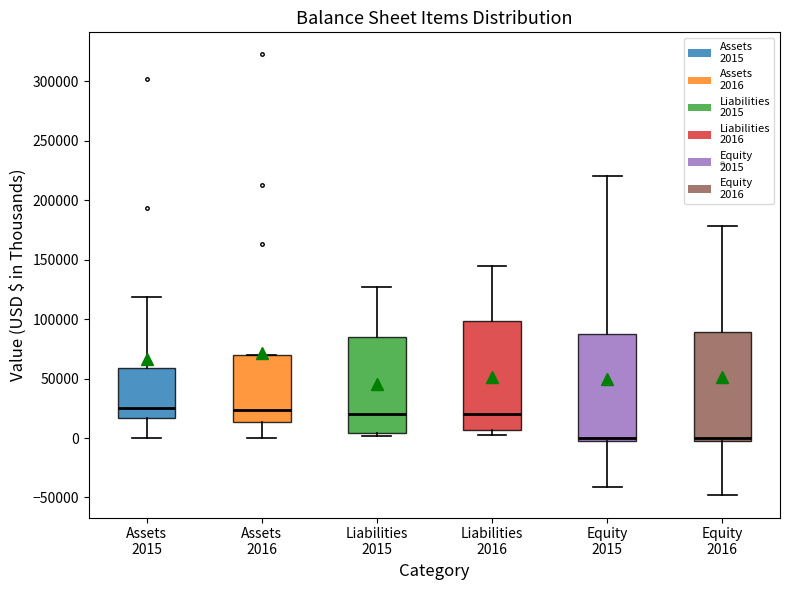

Reading left to right, read every box against the y-axis: the position of its median line, the range the box covers, and the ends of its whiskers. The values are not printed on the chart, so give them approximately, as read against the axis.

Assets 2015: median 25000, box 15000 to 60000, whiskers 0 to 120000
Assets 2016: median 25000, box 15000 to 70000, whiskers 0 to 70000
Liabilities 2015: median 20000, box 5000 to 85000, whiskers 0 to 125000
Liabilities 2016: median 20000, box 5000 to 100000, whiskers 0 to 145000
Equity 2015: median 0 (just above the box's lower edge), box 0 to 85000, whiskers -40000 to 220000
Equity 2016: median 0 (just above the box's lower edge), box 0 to 90000, whiskers -50000 to 180000